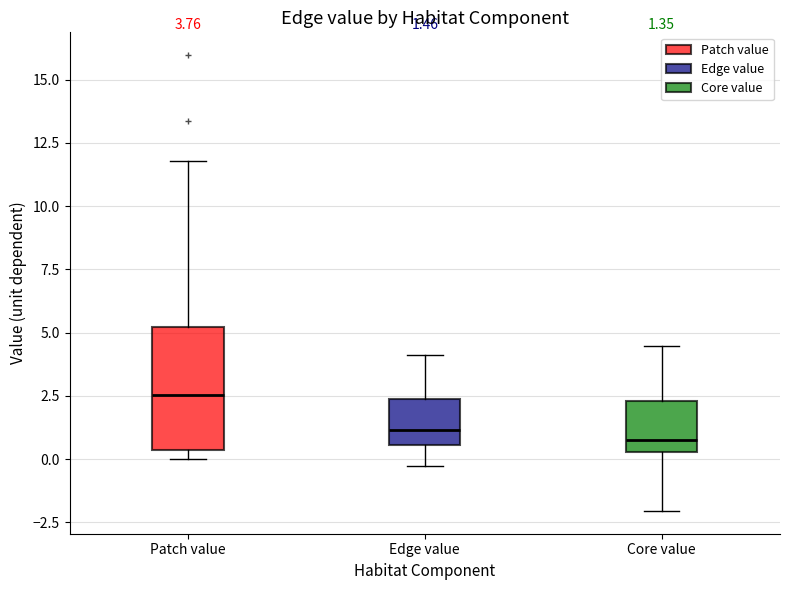

Which box's median line is the highest?

Patch value